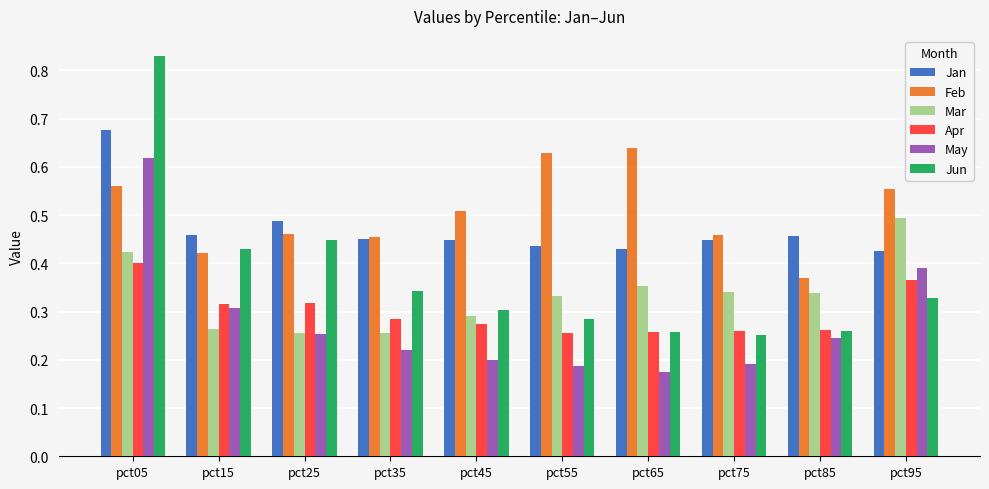

What is the difference between the maximum and minimum values in the Apr series?

0.1